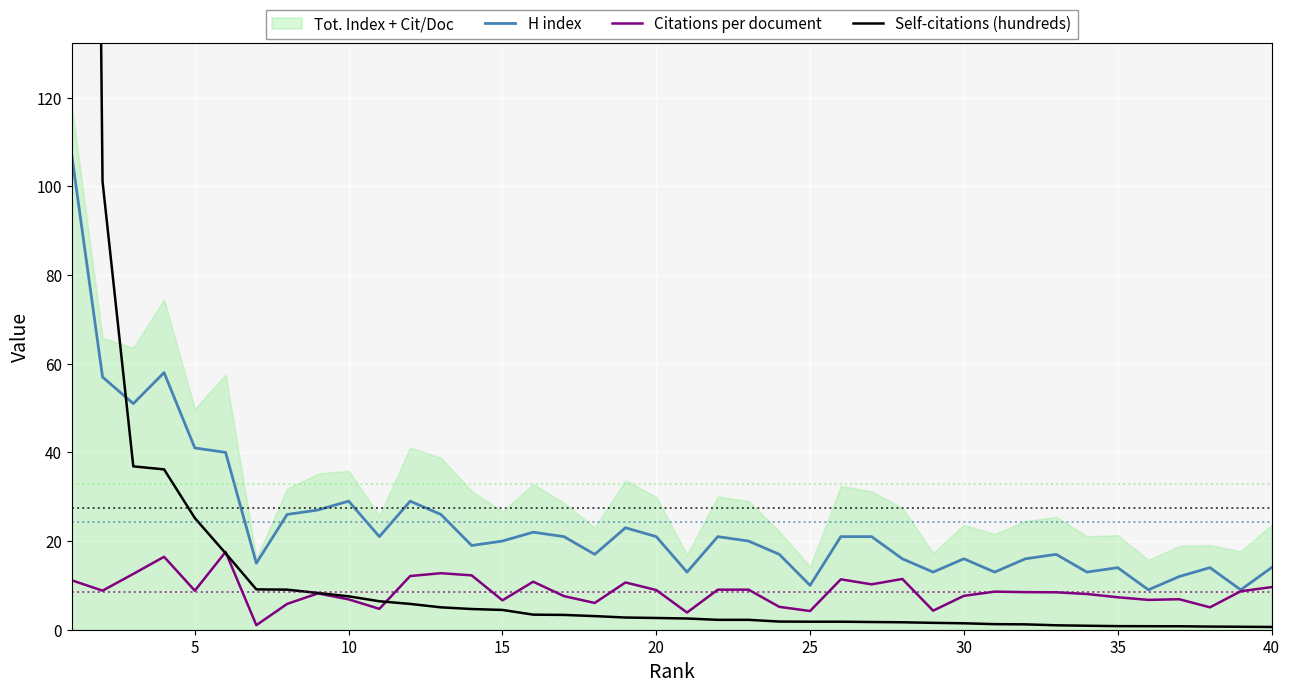

What is the maximum value for Citations per document?

17.5